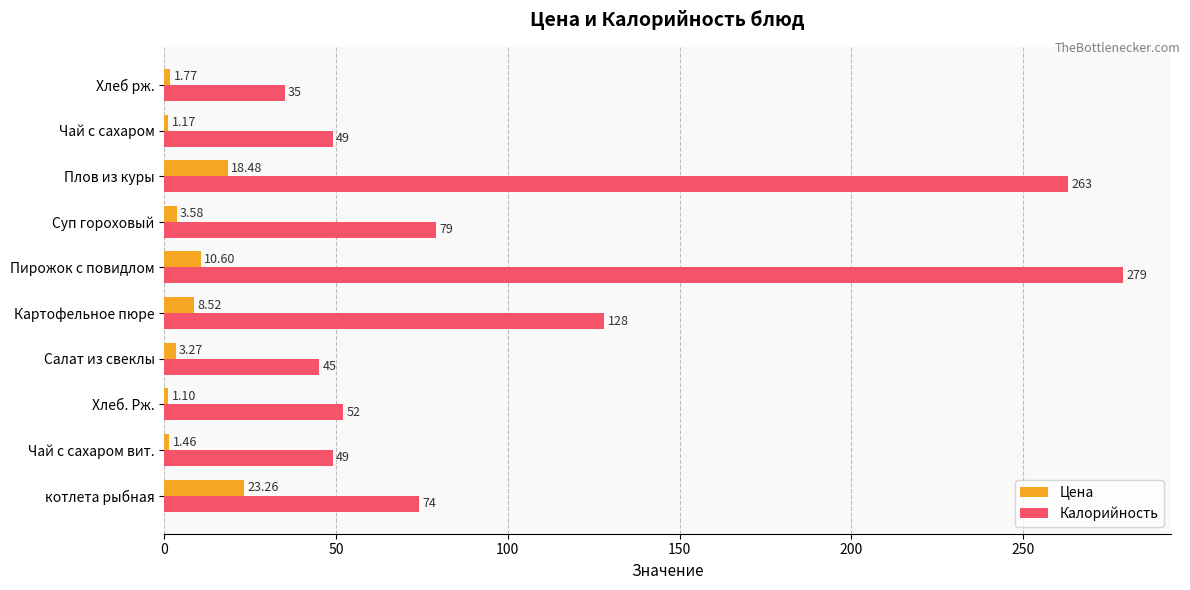

Which series has the largest total across all categories?

Калорийность